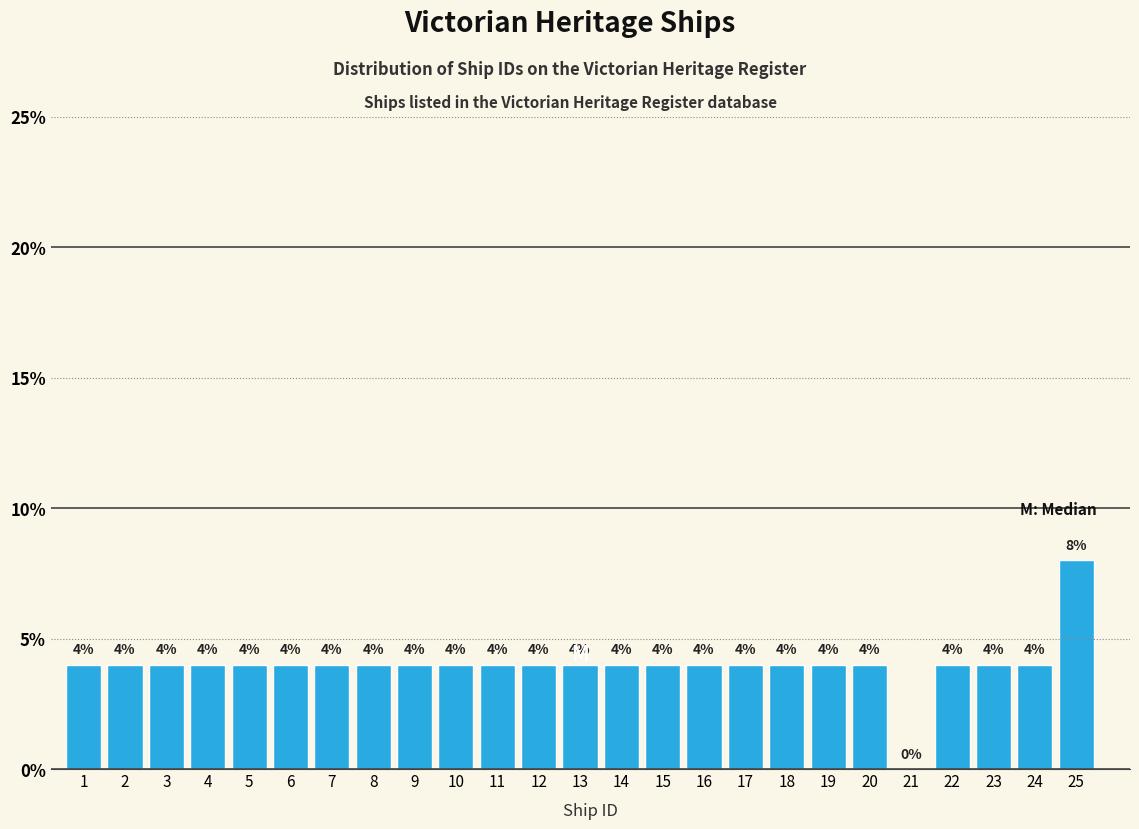

Reading left to right, list all the values displayed in this chart.

1=4	2=4	3=4	4=4	5=4	6=4	7=4	8=4	9=4	10=4	11=4	12=4	13=4	14=4	15=4	16=4	17=4	18=4	19=4	20=4	21=0	22=4	23=4	24=4	25=8